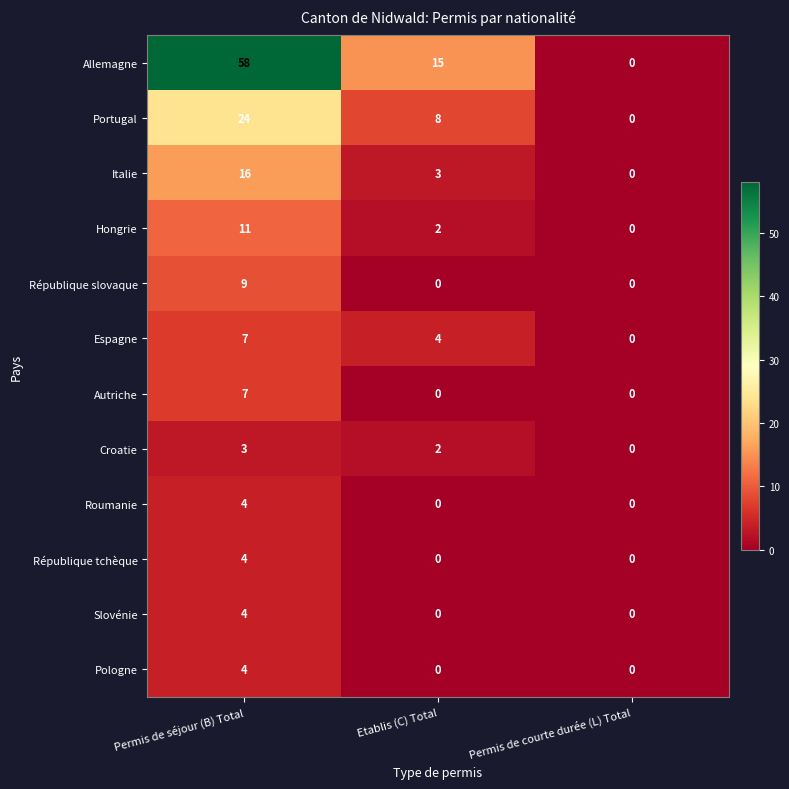

Which category has the highest value in the République slovaque series?

Permis de séjour (B) Total